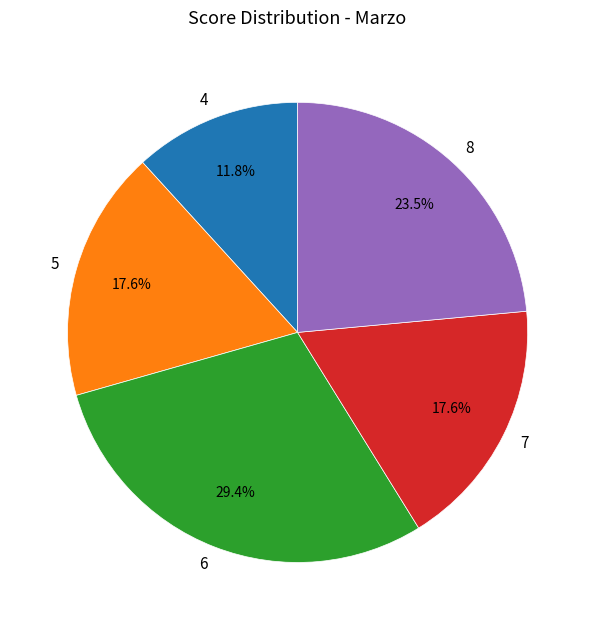

Is the sum of 5 and 8 greater than half?

No